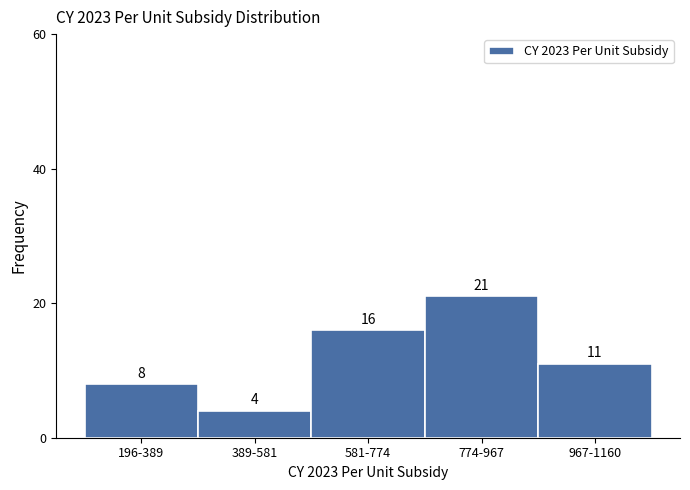

Reading left to right, transcribe all the data shown in this chart.

196-389=8	389-581=4	581-774=16	774-967=21	967-1160=11